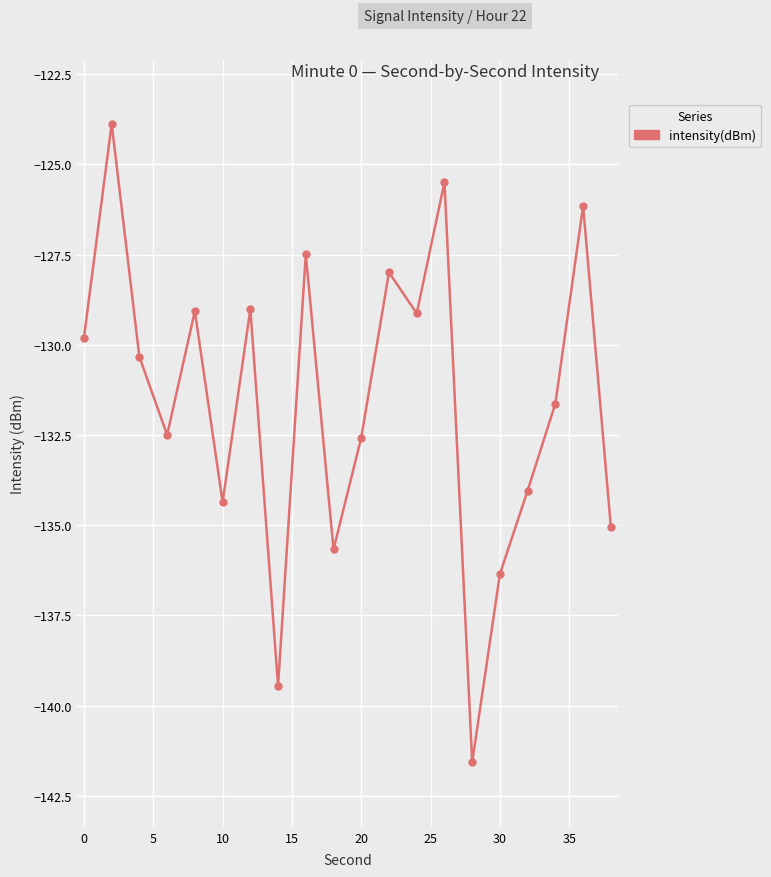

How many categories are shown in the chart?

20